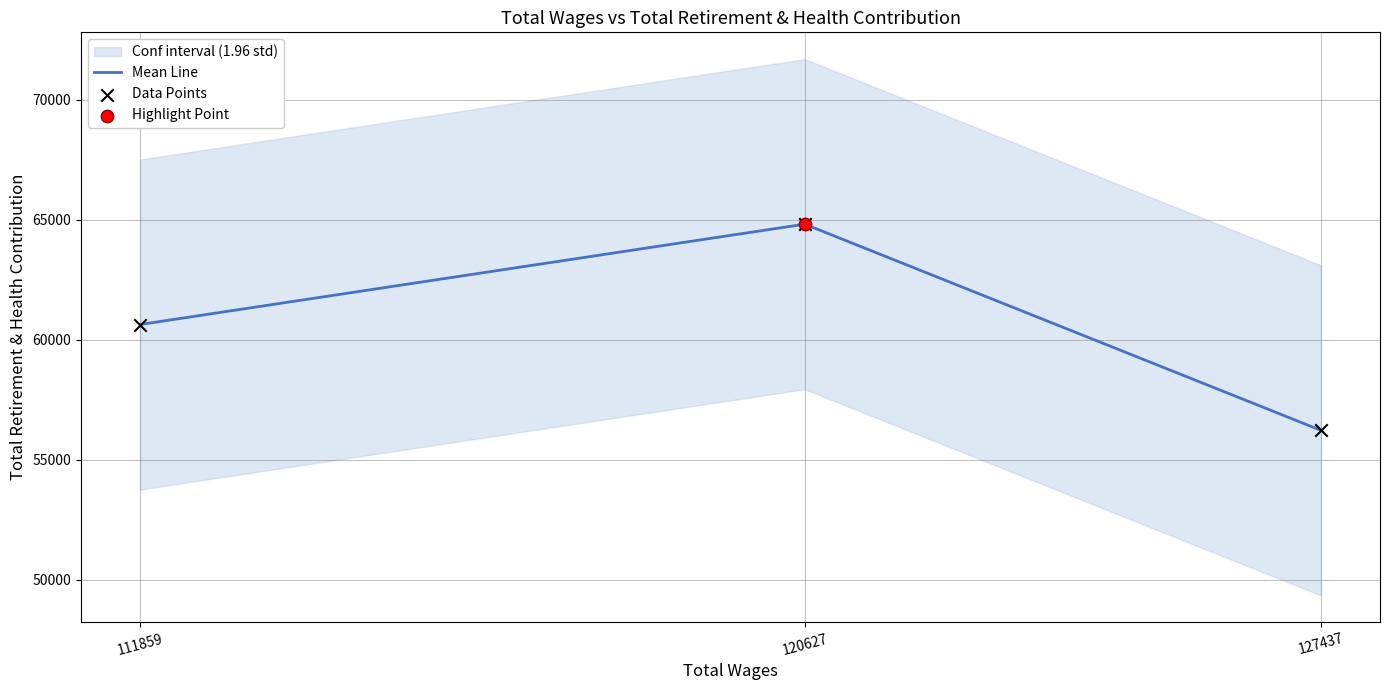

What is the total value across all series at 120627?

129634